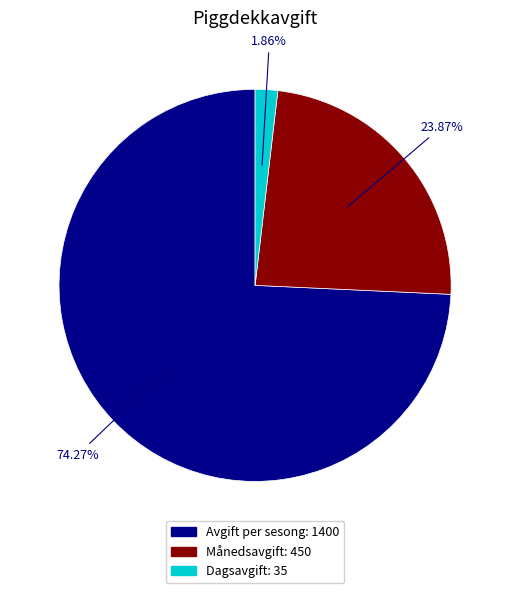

How many segments does this pie chart have?

3